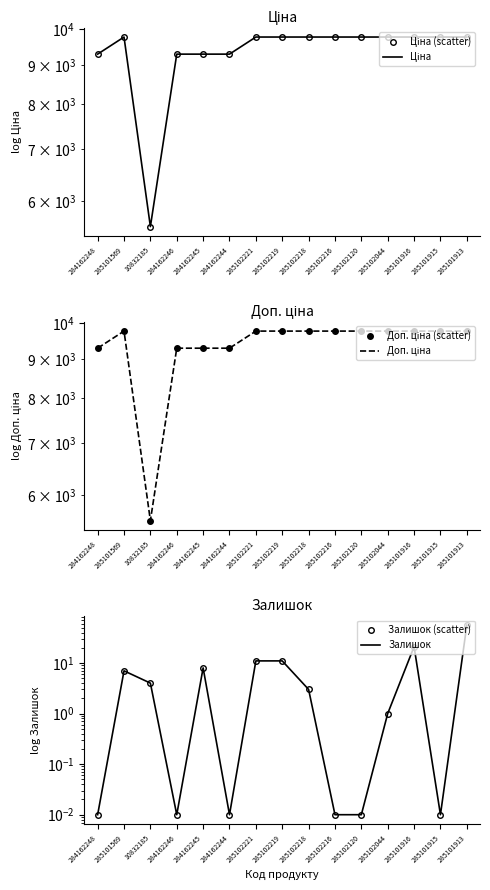

Reading right to left, extract all data points from this chart.

Ціна (scatter): 9775.5	9775.5	9775.5	9775.5	9775.5	9775.5	9775.5	9775.5	9775.5	9290.5	9290.5	9290.5	5560.3	9775.5	9290.5
Ціна: 9775.5	9775.5	9775.5	9775.5	9775.5	9775.5	9775.5	9775.5	9775.5	9290.5	9290.5	9290.5	5560.3	9775.5	9290.5
Доп. ціна (scatter): 9775.5	9775.5	9775.5	9775.5	9775.5	9775.5	9775.5	9775.5	9775.5	9290.5	9290.5	9290.5	5560.3	9775.5	9290.5
Доп. ціна: 9775.5	9775.5	9775.5	9775.5	9775.5	9775.5	9775.5	9775.5	9775.5	9290.5	9290.5	9290.5	5560.3	9775.5	9290.5
Залишок (scatter): 56.0	0.0	21.0	1.0	0.0	0.0	3.0	11.0	11.0	0.0	8.0	0.0	4.0	7.0	0.0
Залишок: 56.0	0.0	21.0	1.0	0.0	0.0	3.0	11.0	11.0	0.0	8.0	0.0	4.0	7.0	0.0